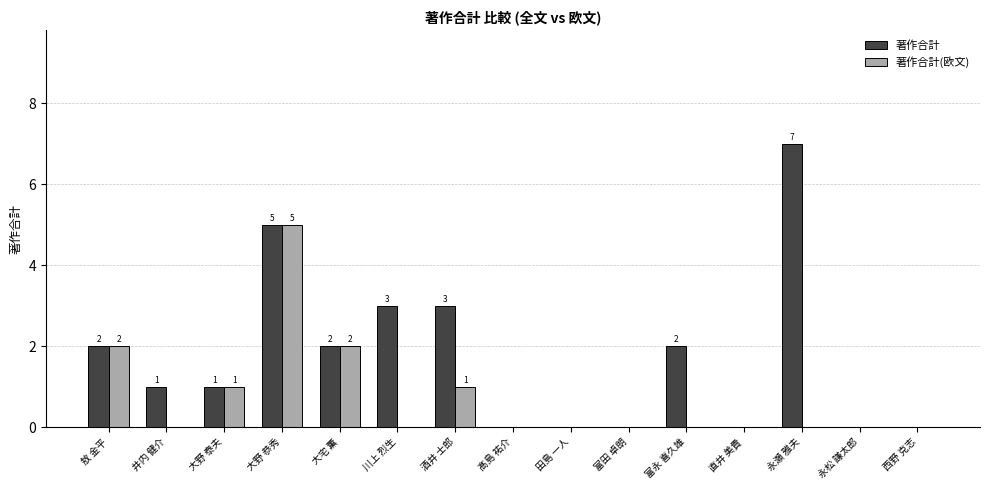

Is it true that 著作合計(欧文) equals -2 at 髙島 祐介?

False